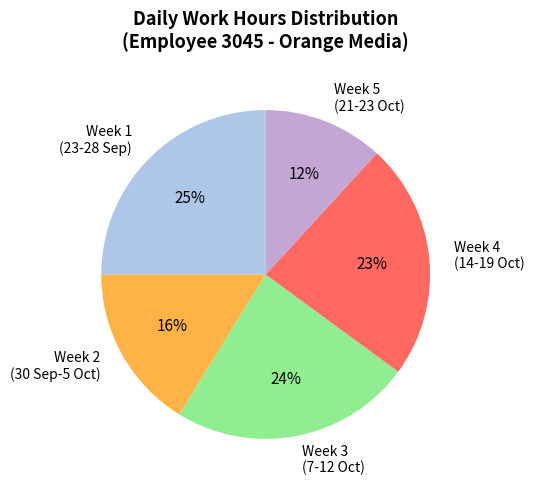

Is there any slice that represents more than half of the pie?

No